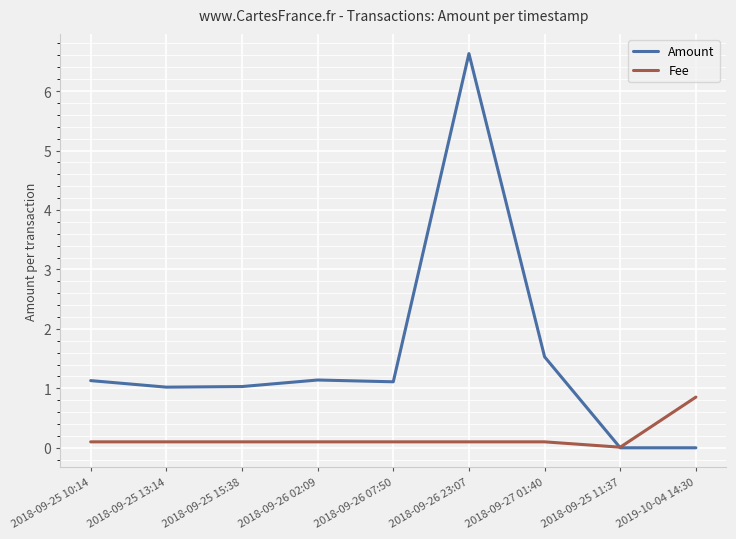

Which series has the largest total across all categories?

Amount